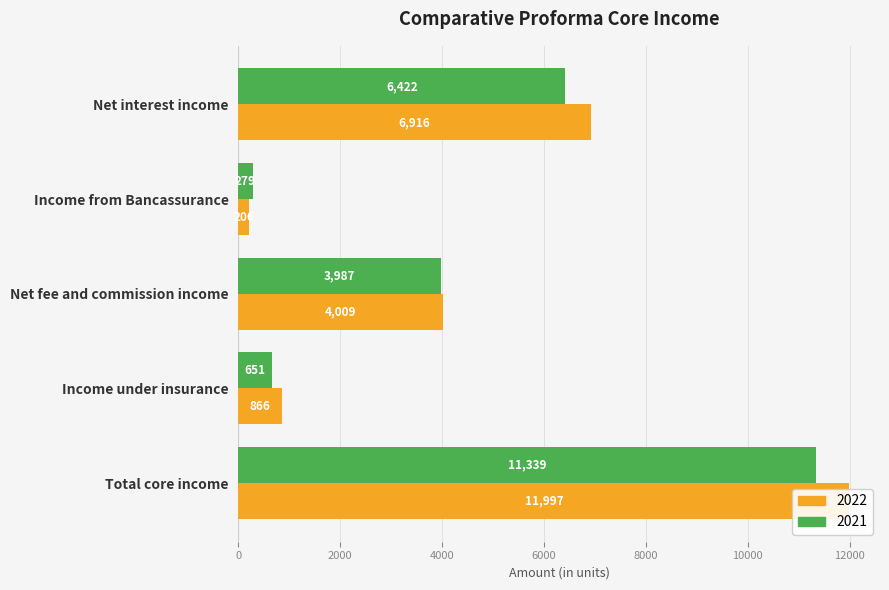

Which series has the largest total across all categories?

2022